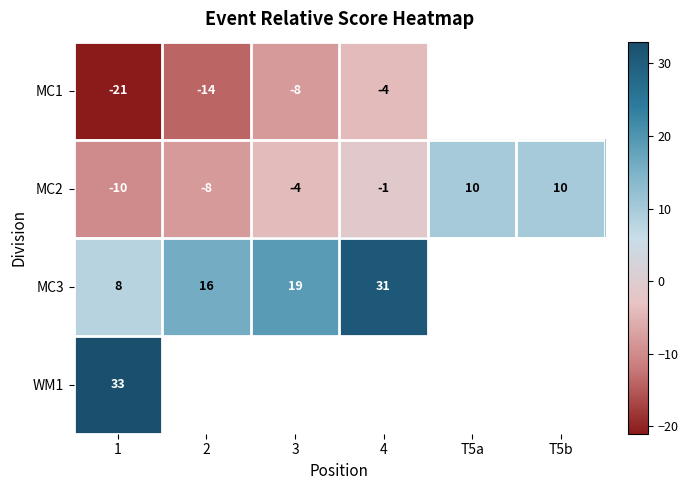

Which has a higher value, 4 or 2?

4